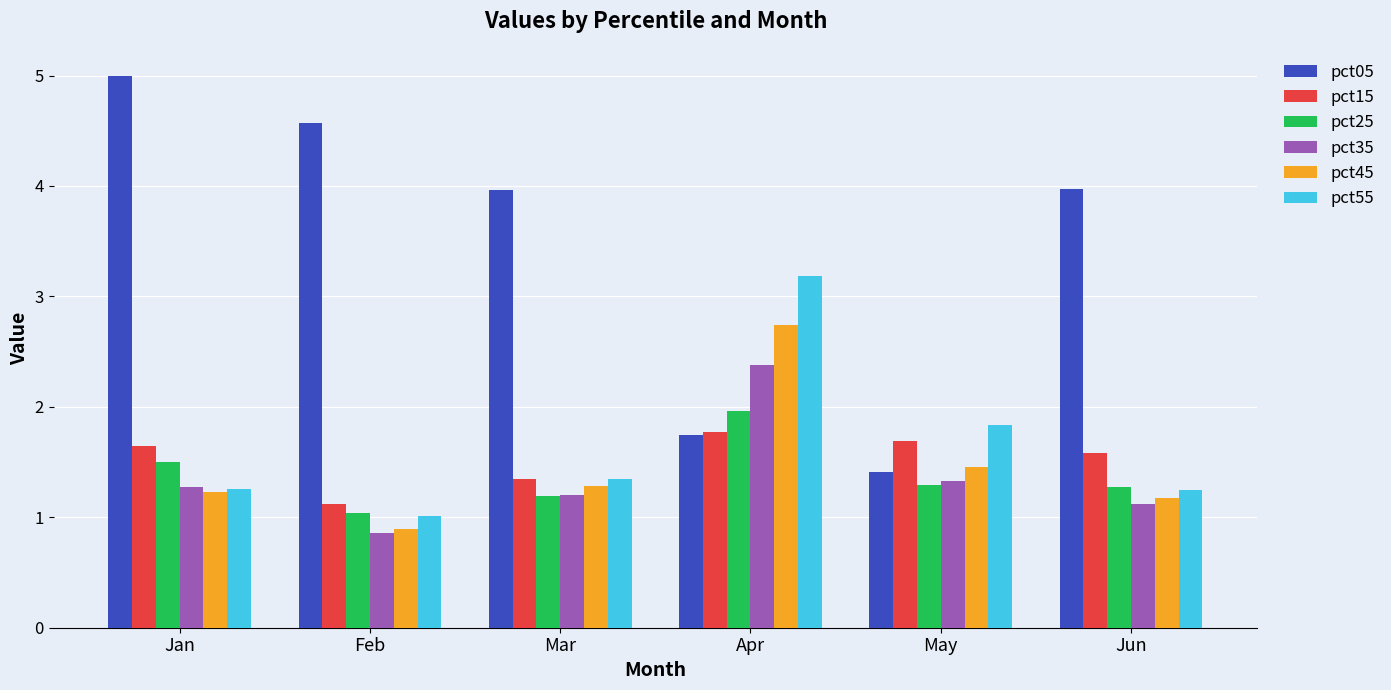

List the series in order of their peak value, lowest first.

pct15, pct25, pct35, pct45, pct55, pct05